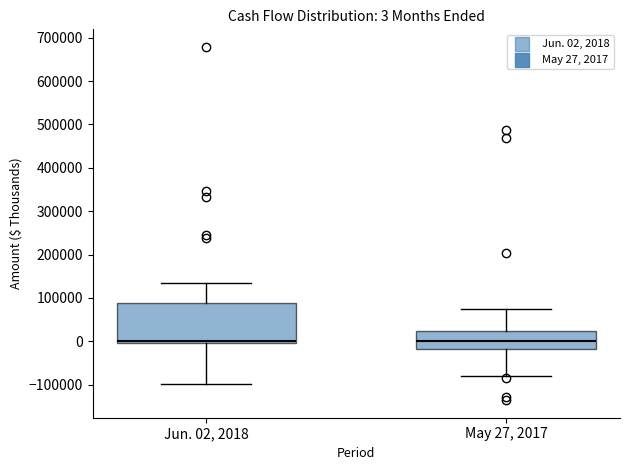

Which box is the tallest, from its lower edge to its upper edge?

Jun. 02, 2018